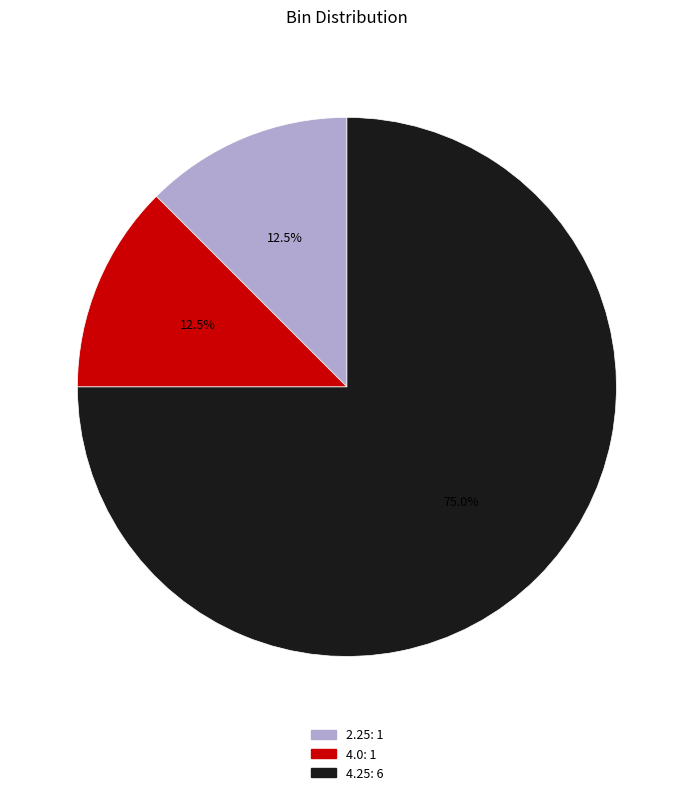

Combined, what portion of the pie is 2.25 and 4.0?

25.0%